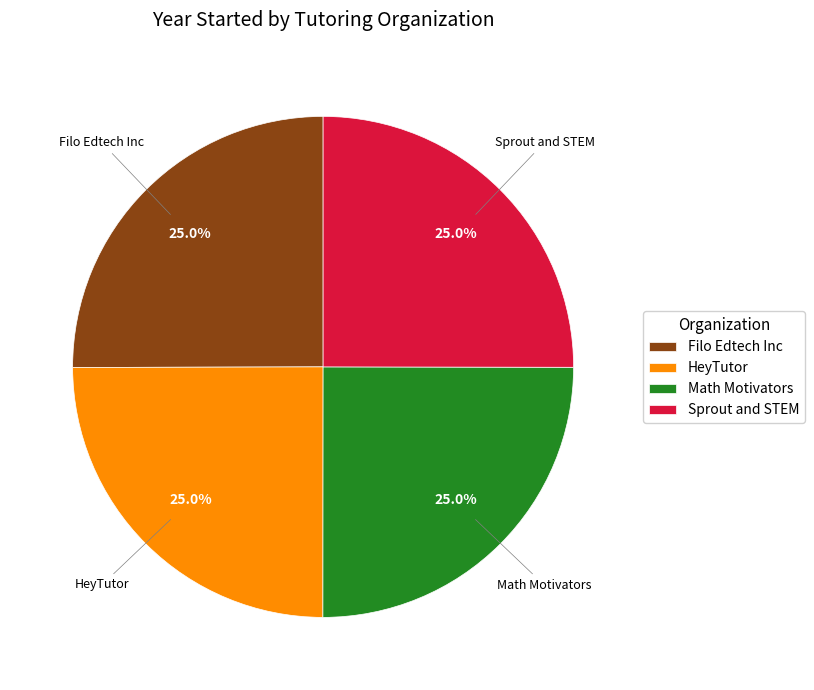

Does any single category account for the majority?

No